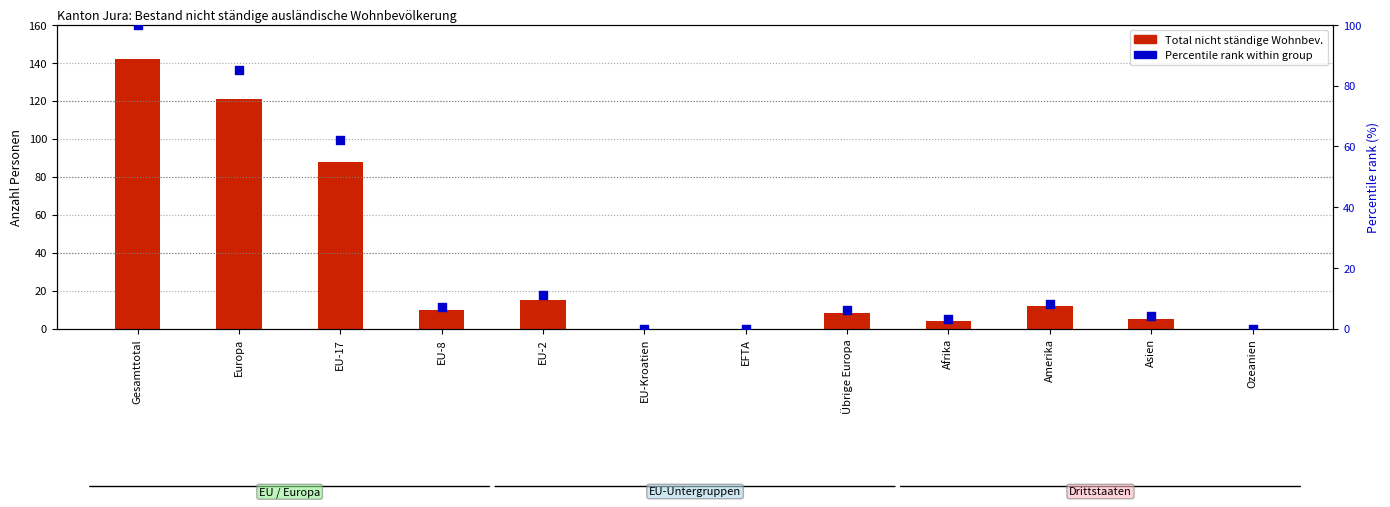

Is the value of Total nicht ständige Wohnbev. at Übrige Europa greater than the value of Percentile rank at EU-17?

No